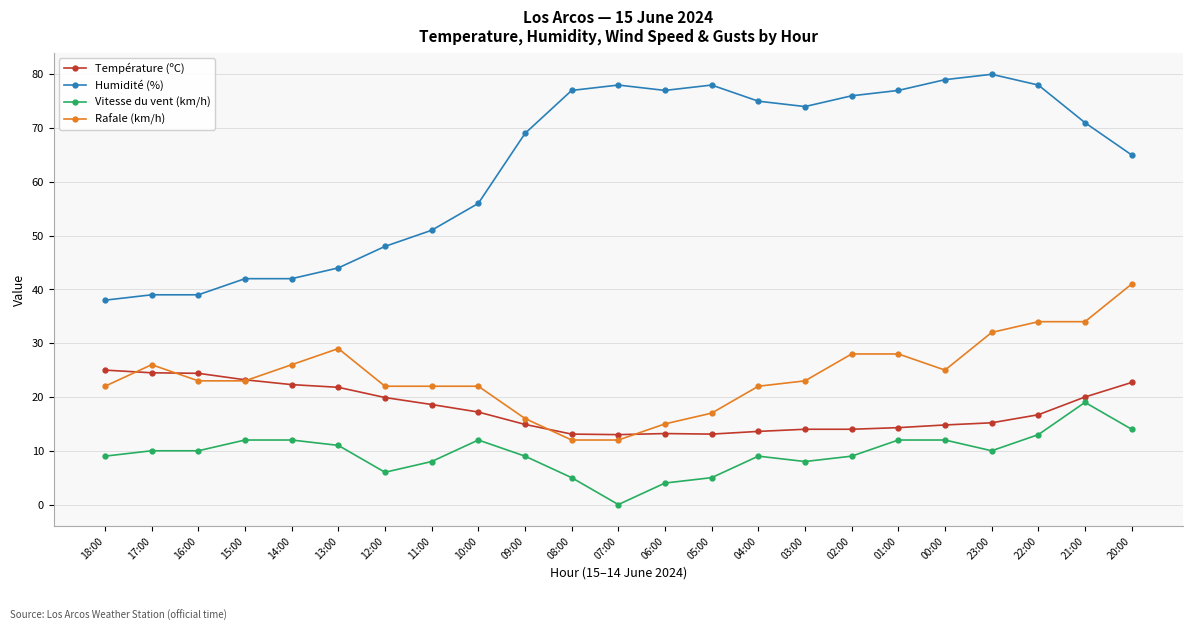

Which label corresponds to the largest value in the chart?

23:00